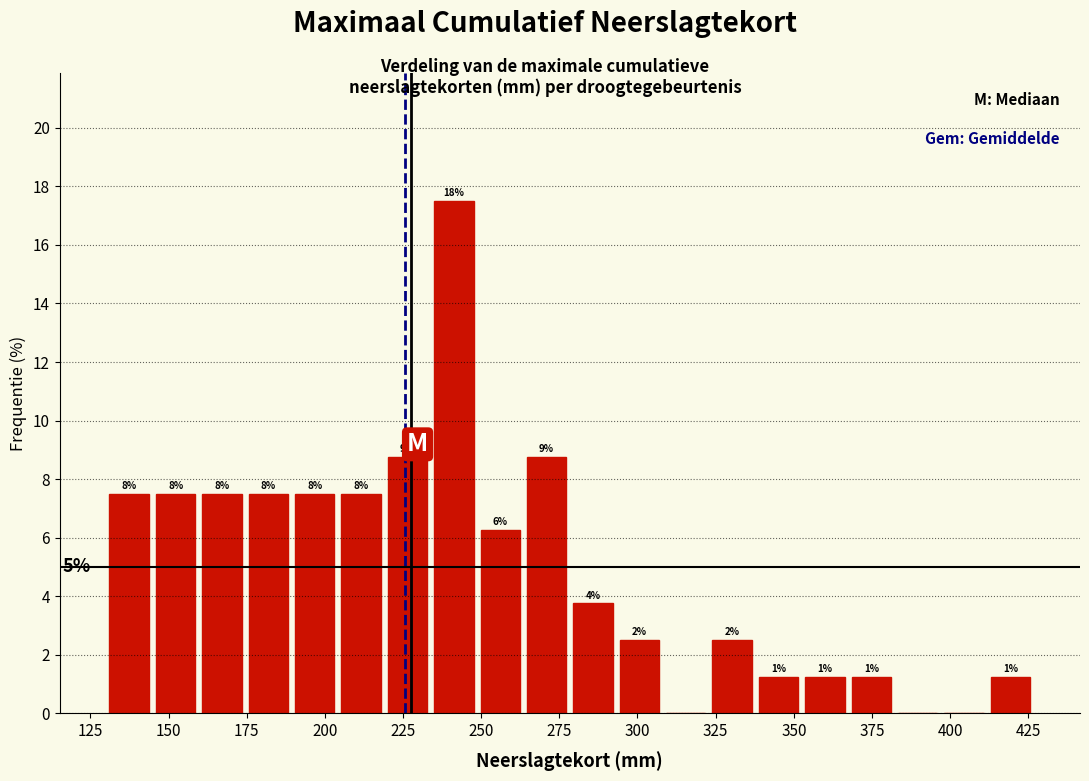

Around what value on the x-axis is the tallest bar? Give the approximate position of its centre, as read against the axis.

240